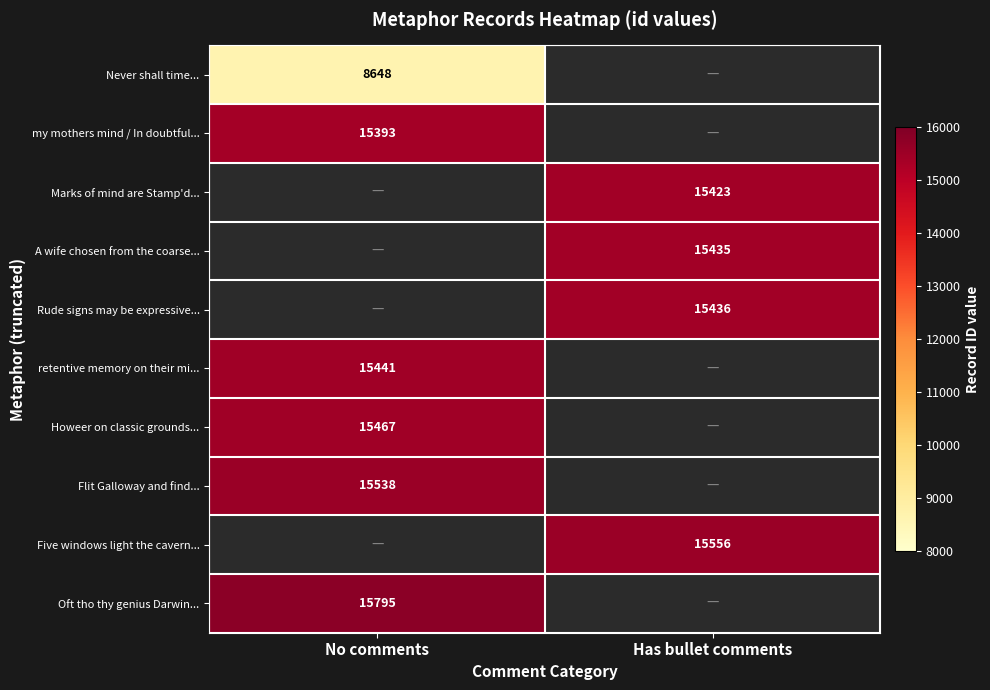

The value of Never shall time... at No comments is 4389.2. True or false?

False